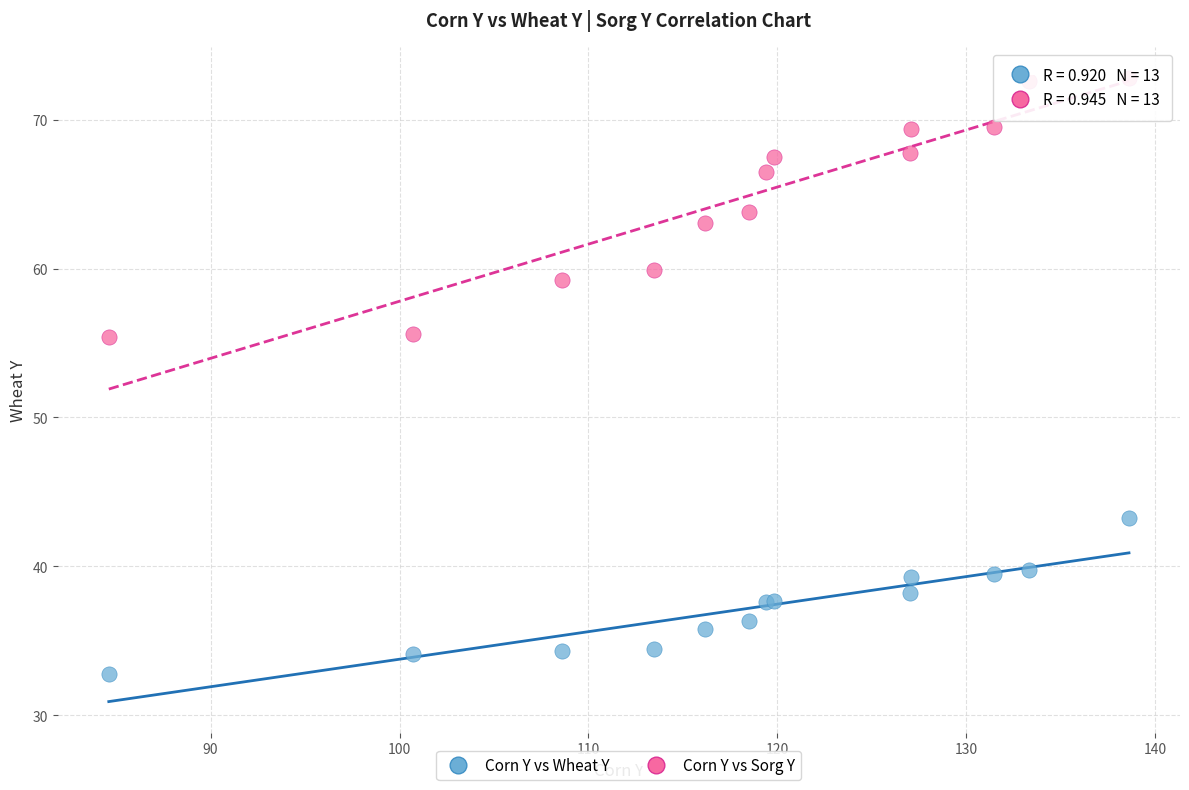

What are all the series names shown in the legend?

Corn Y vs Wheat Y, Corn Y vs Sorg Y